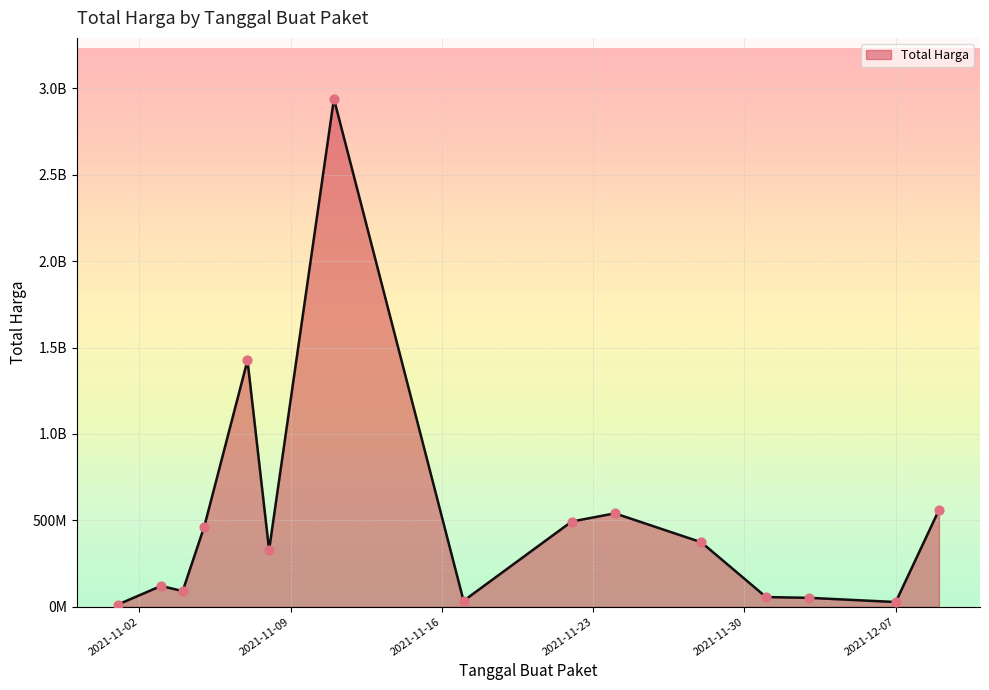

Is this an area chart (filled region under the line)?

Yes